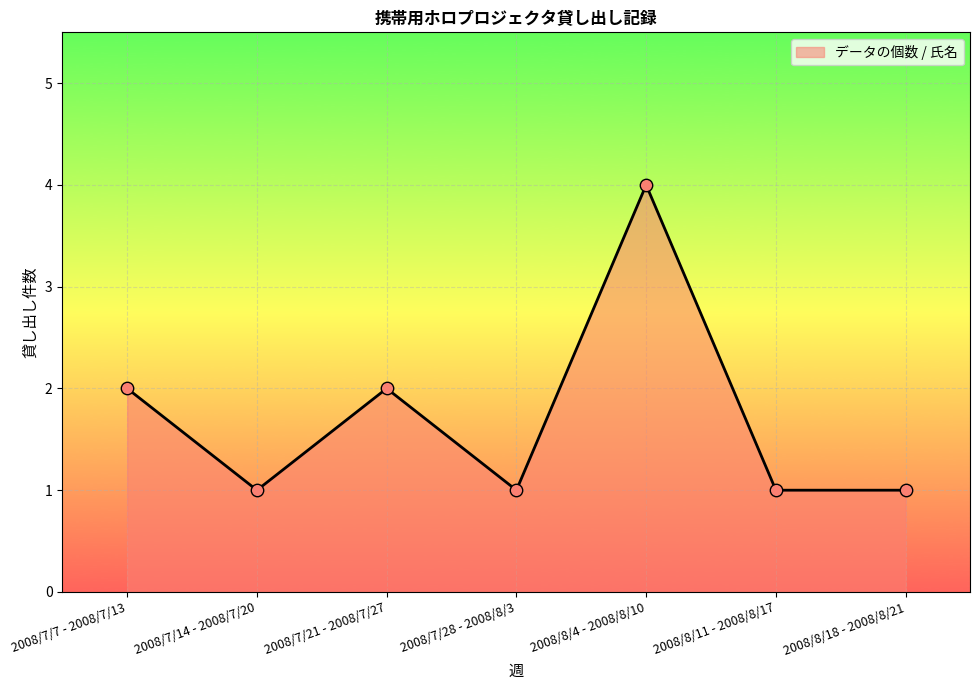

Approximately how many times larger is the value at 2008/7/28 - 2008/8/3 compared to 2008/7/21 - 2008/7/27?

0.5